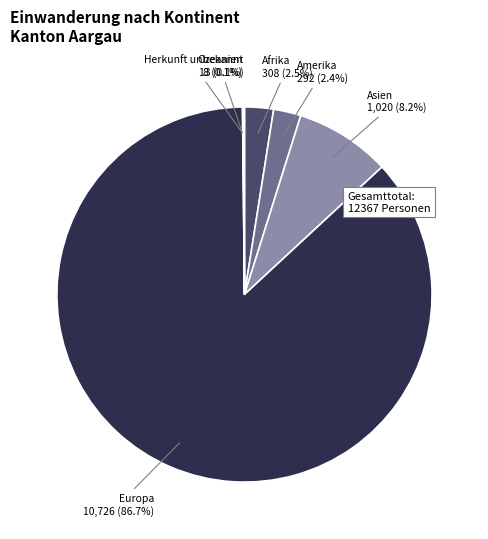

What percentage is NOT represented by Asien?

91.8%